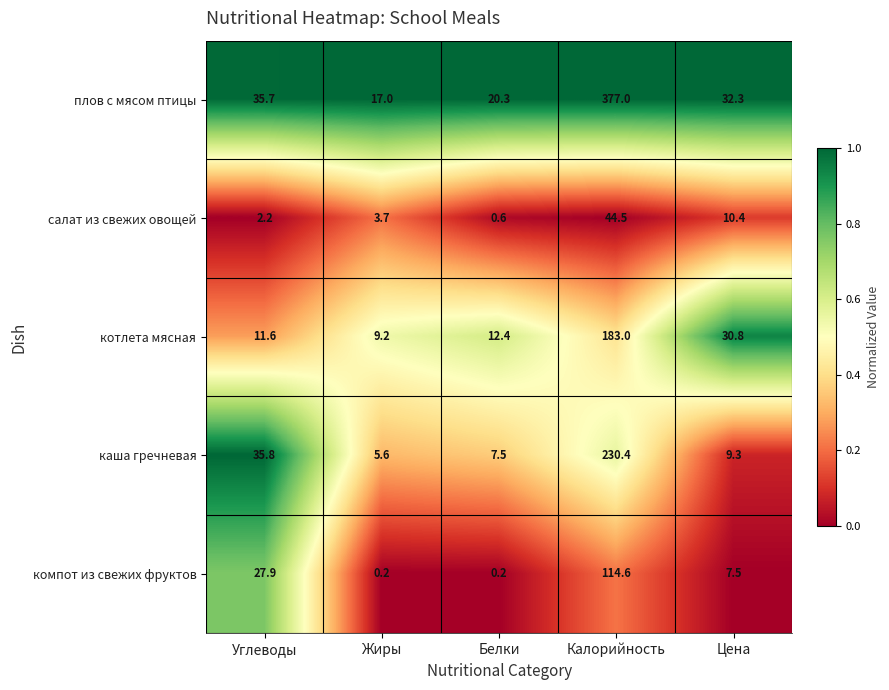

At which label is каша гречневая closest to 118?

Углеводы